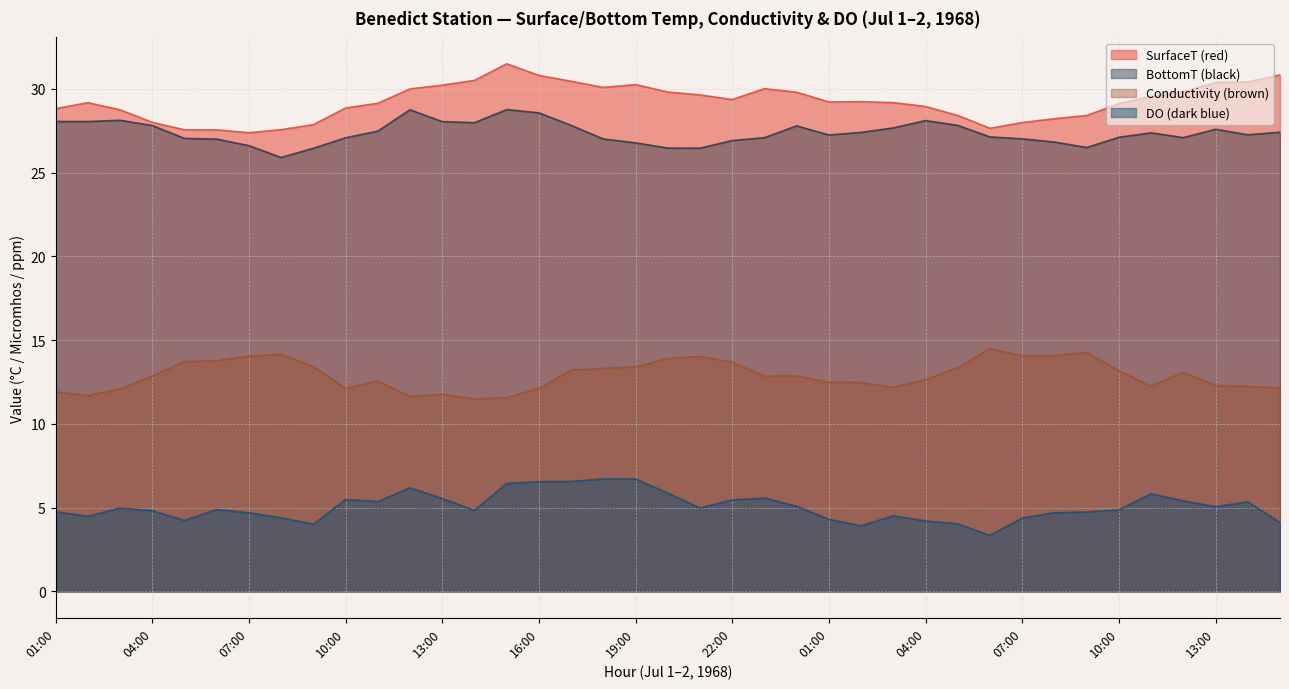

Count the number of data series in this chart.

4